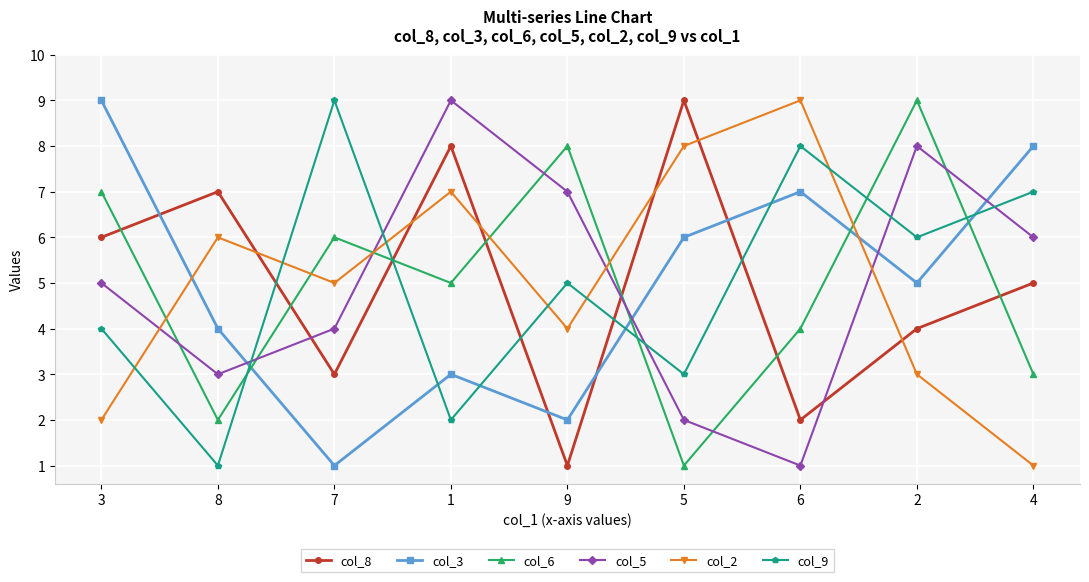

What position from the right is 9?

5